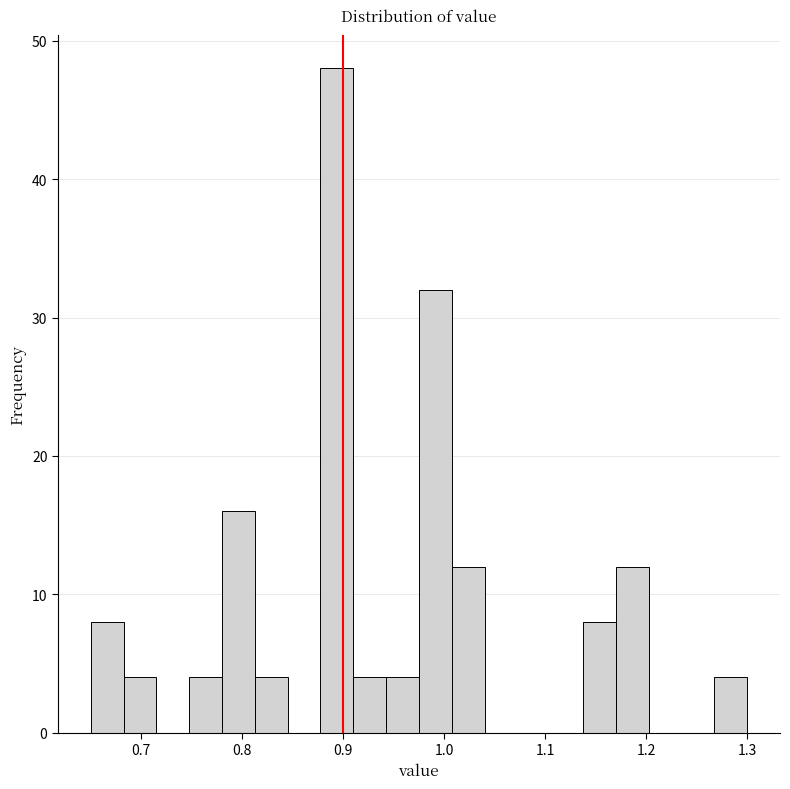

Read against the x-axis, roughly where is the centre of the tallest bar?

0.89